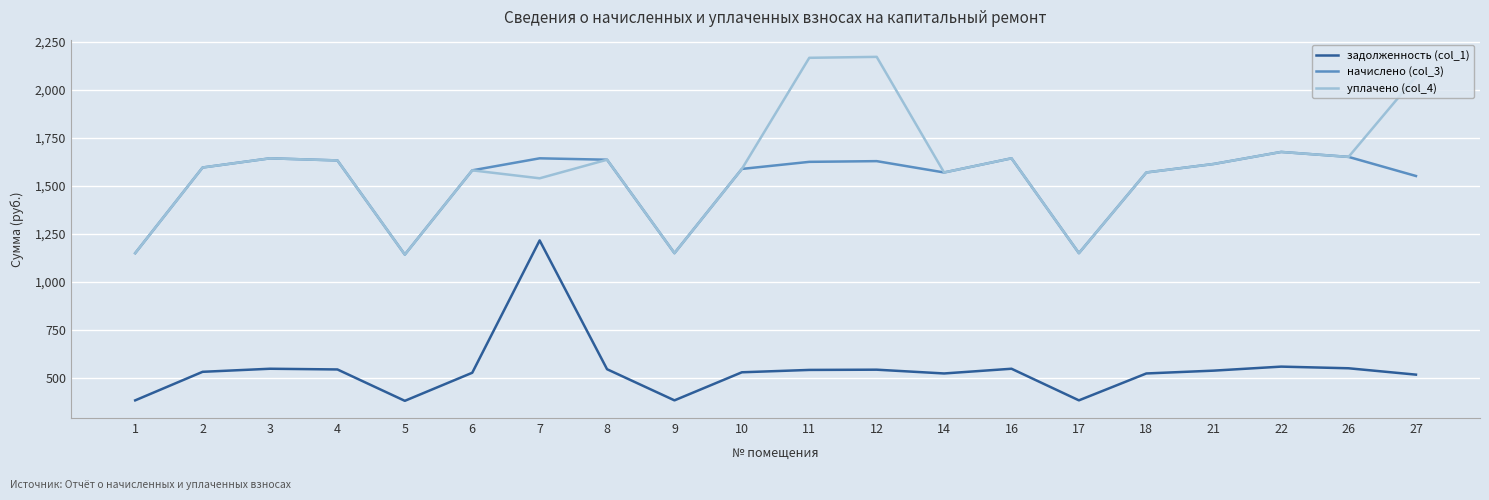

What is the difference between the maximum and minimum values in the уплачено (col_4) series?

1029.9